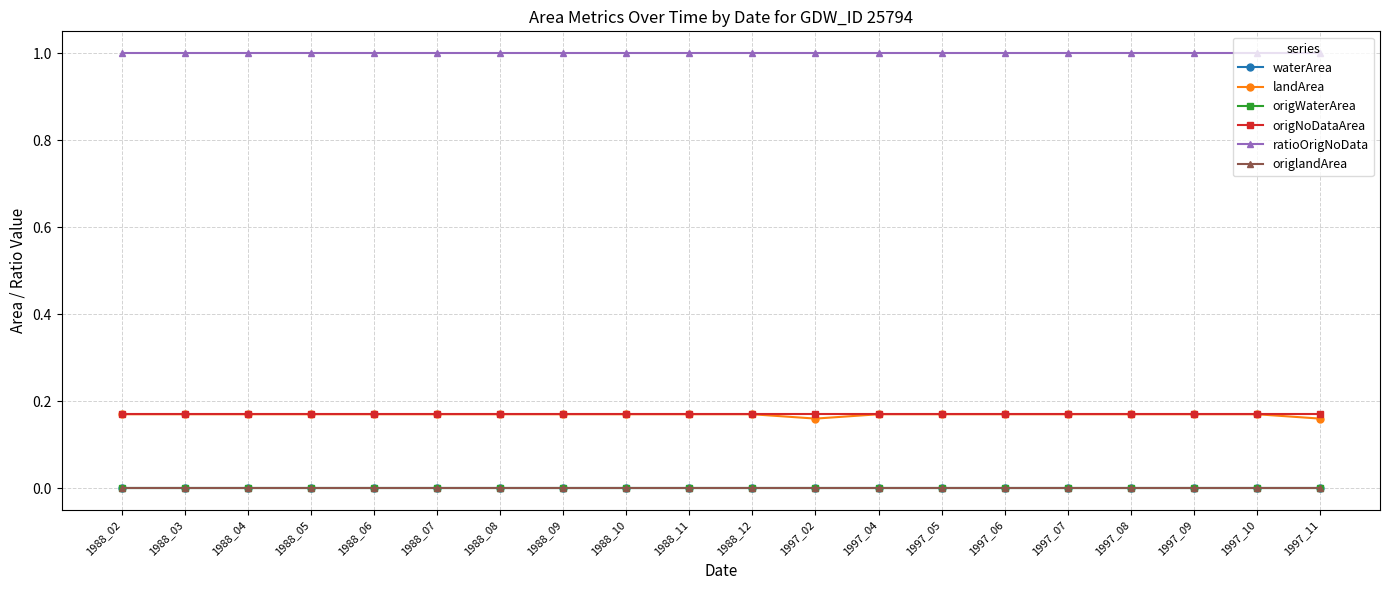

True or false: origWaterArea and origlandArea intersect in this chart.

False